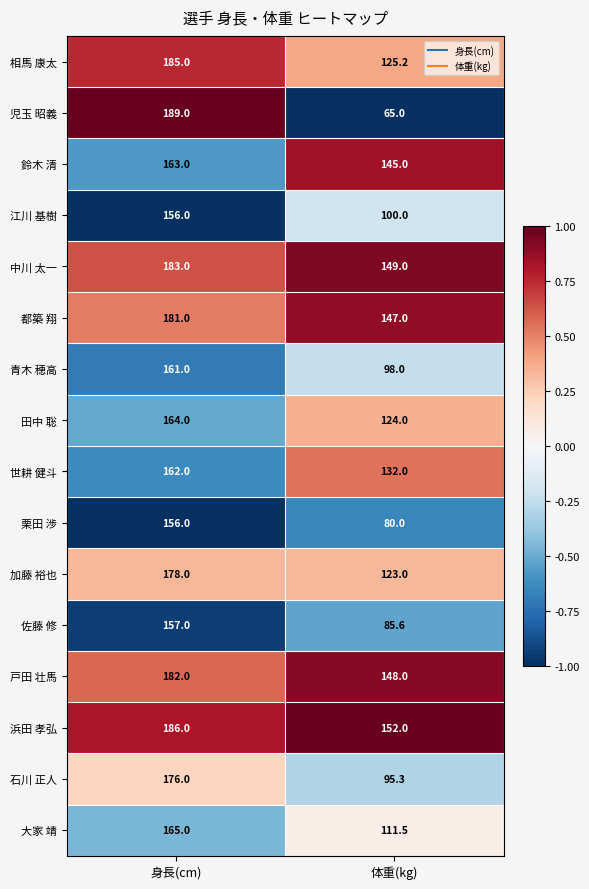

Rank the series at 体重(kg) from lowest to highest value.

児玉 昭義, 栗田 渉, 佐藤 修, 石川 正人, 青木 穂高, 江川 基樹, 大家 靖, 加藤 裕也, 田中 聡, 相馬 康太, 世耕 健斗, 鈴木 清, 都築 翔, 戸田 壮馬, 中川 太一, 浜田 孝弘